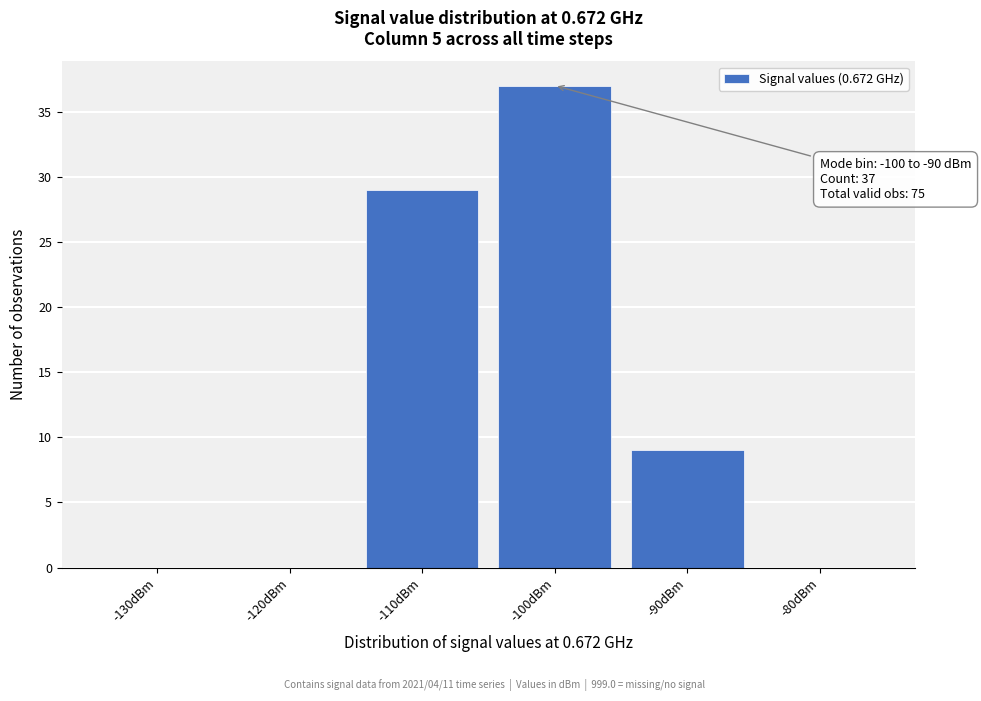

Reading left to right, list all the values displayed in this chart.

-130dBm=0	-120dBm=0	-110dBm=29	-100dBm=37	-90dBm=9	-80dBm=0